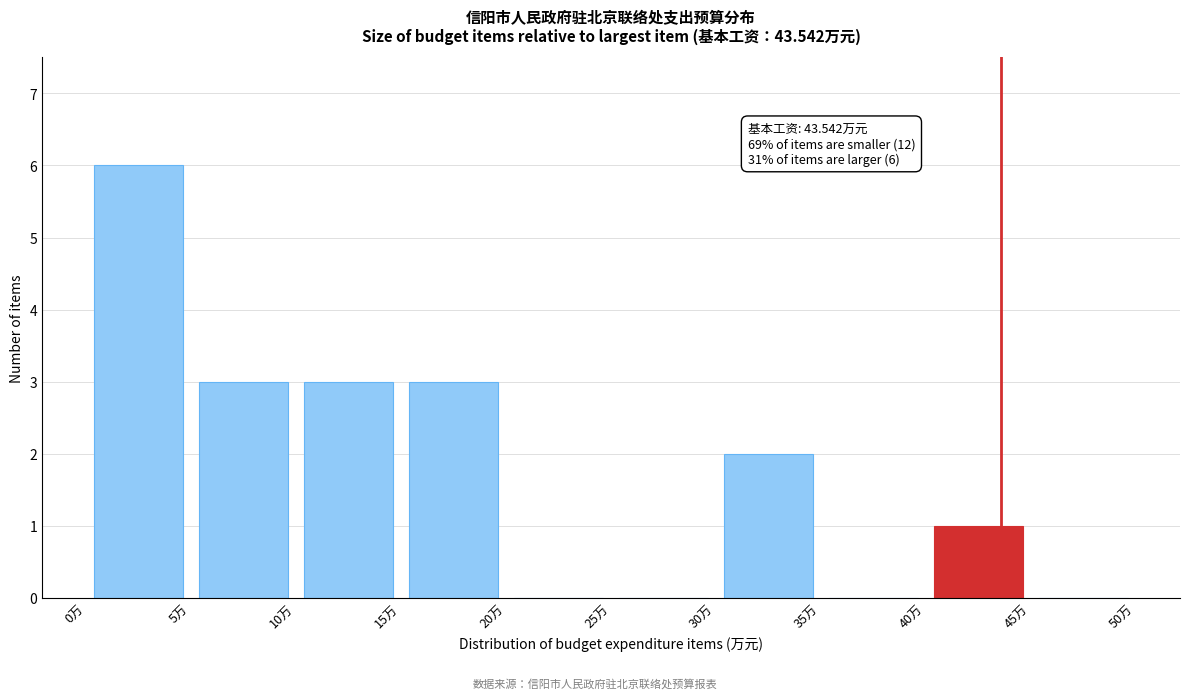

Which range on the x-axis has the tallest bar?

0 to 5